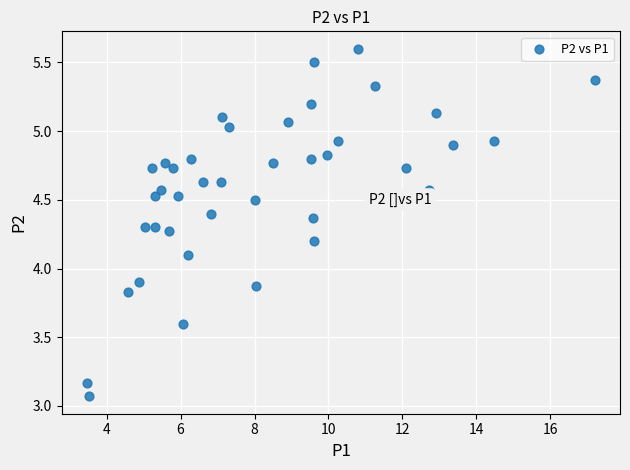

What is the range of X values (max minus min)?

13.7